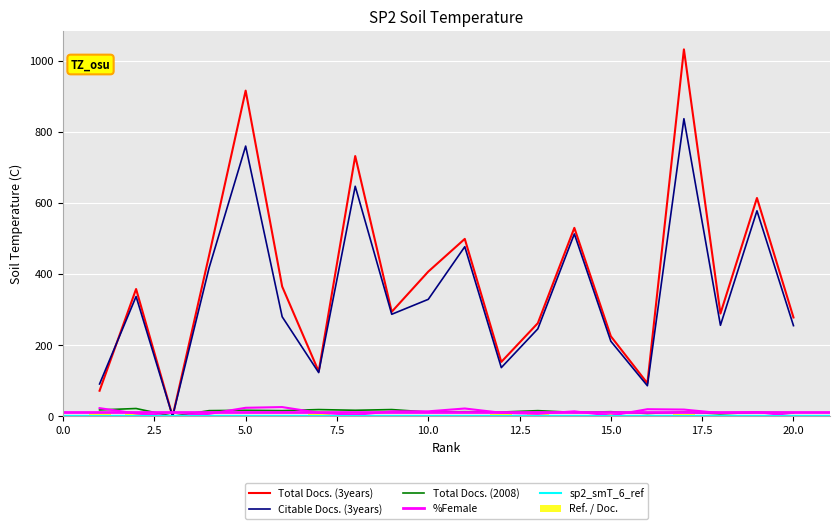

What is the difference between the second highest and second lowest values in the Citable Docs. (3years) series?

674